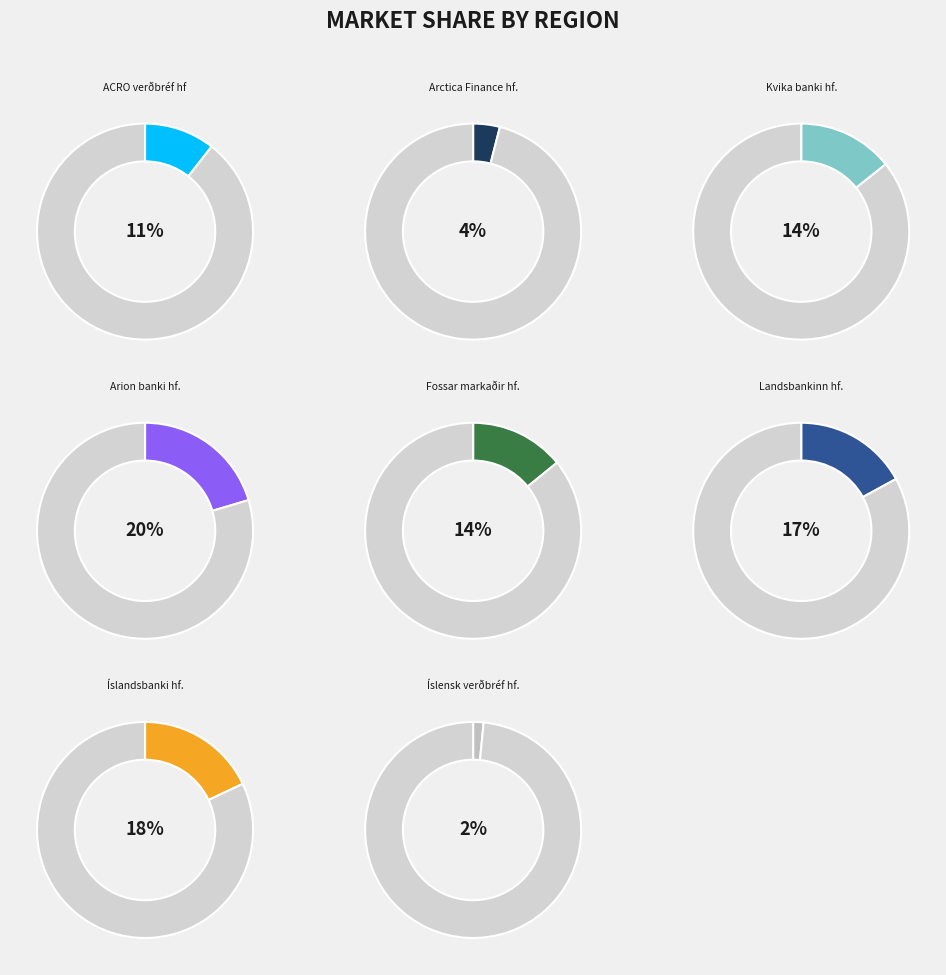

To the nearest percent, what portion does Íslensk verðbréf hf. represent?

2%